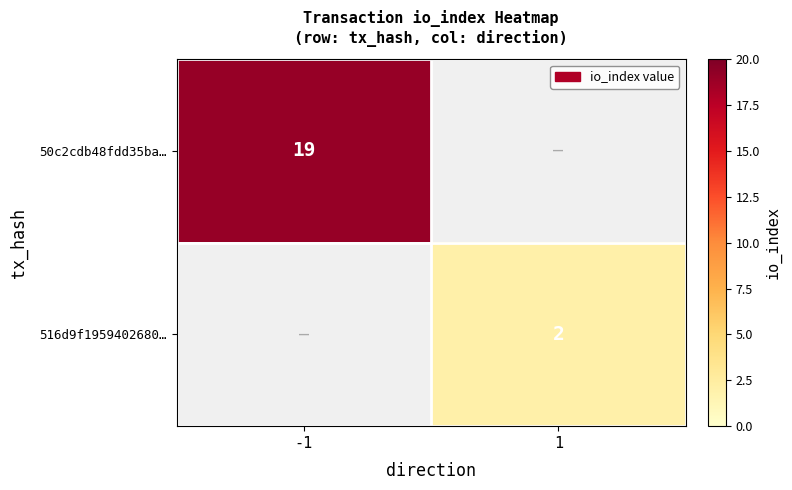

True or false: 516d9f1959402680… has a value of 1.3 at 1.

False